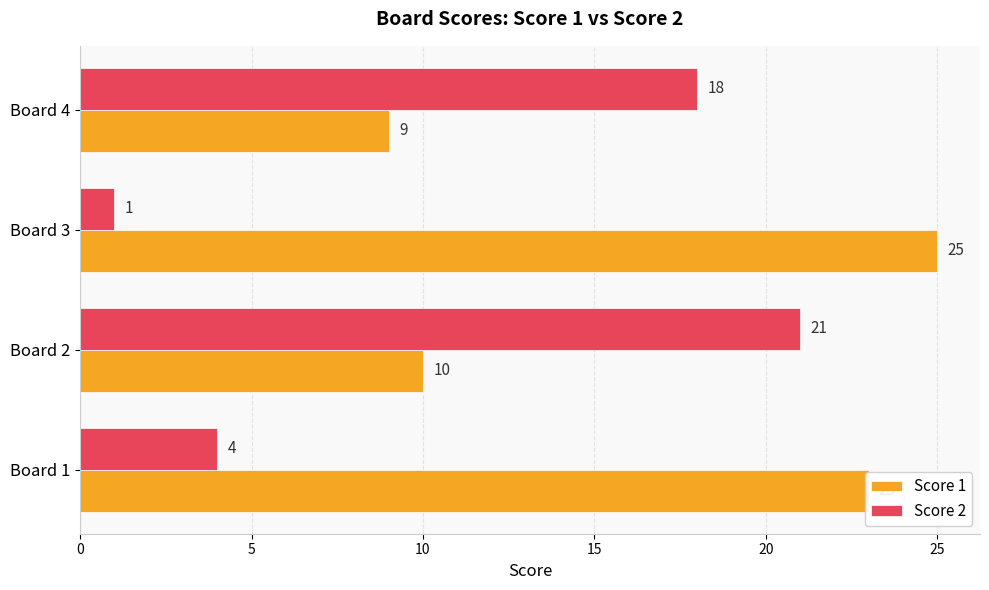

What is the lowest value of the Score 1 series?

9